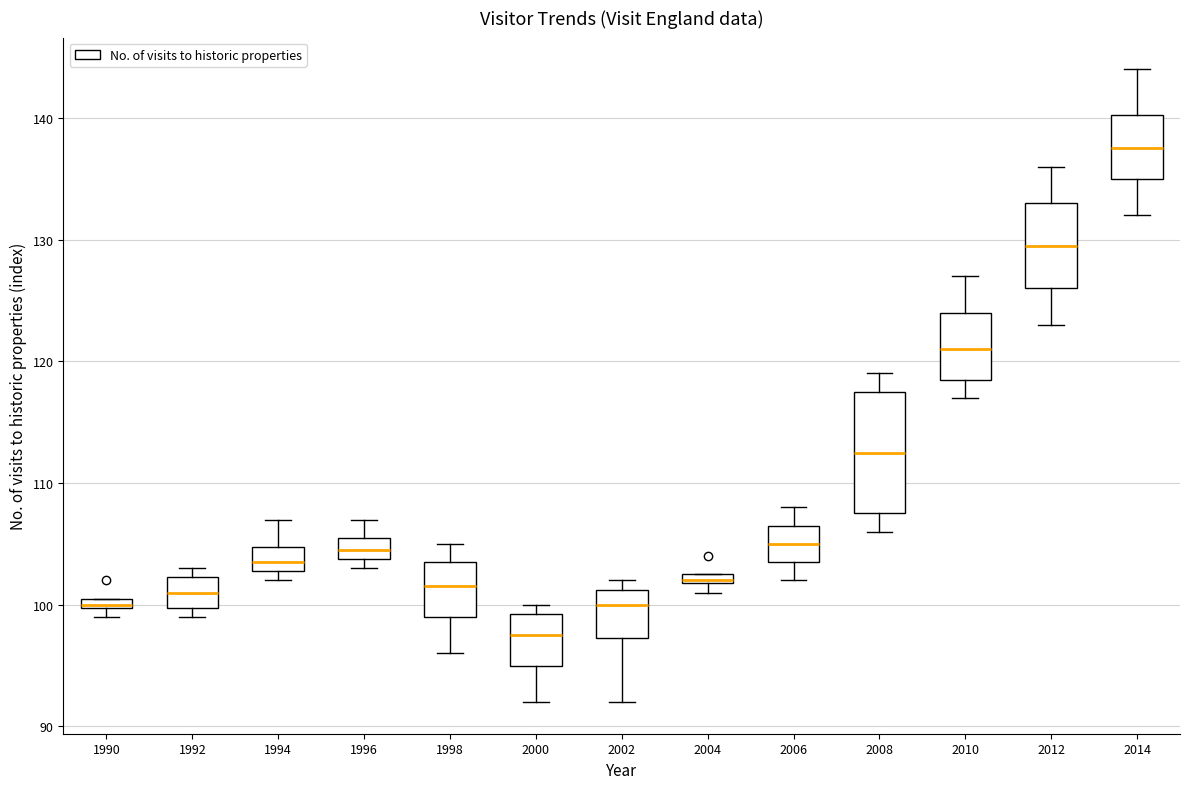

Which box has the lowest median line?

2000